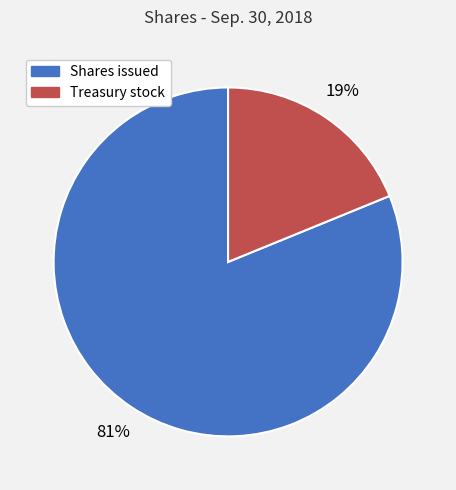

To the nearest percent, what is the average slice percentage?

50%